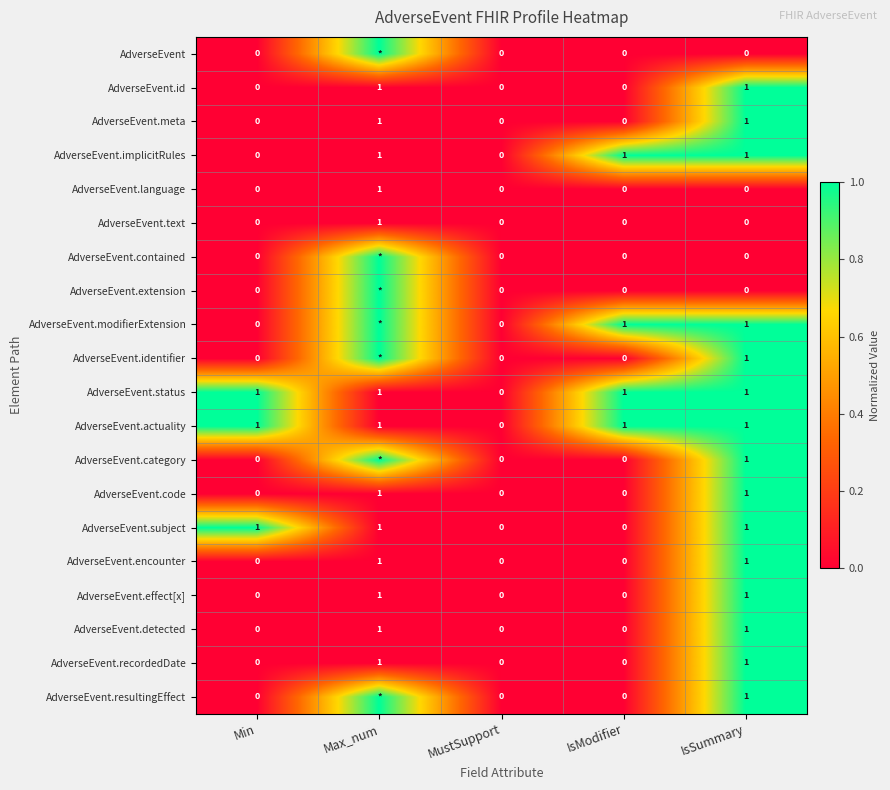

The AdverseEvent.id series shows 0 at MustSupport. True or false?

True